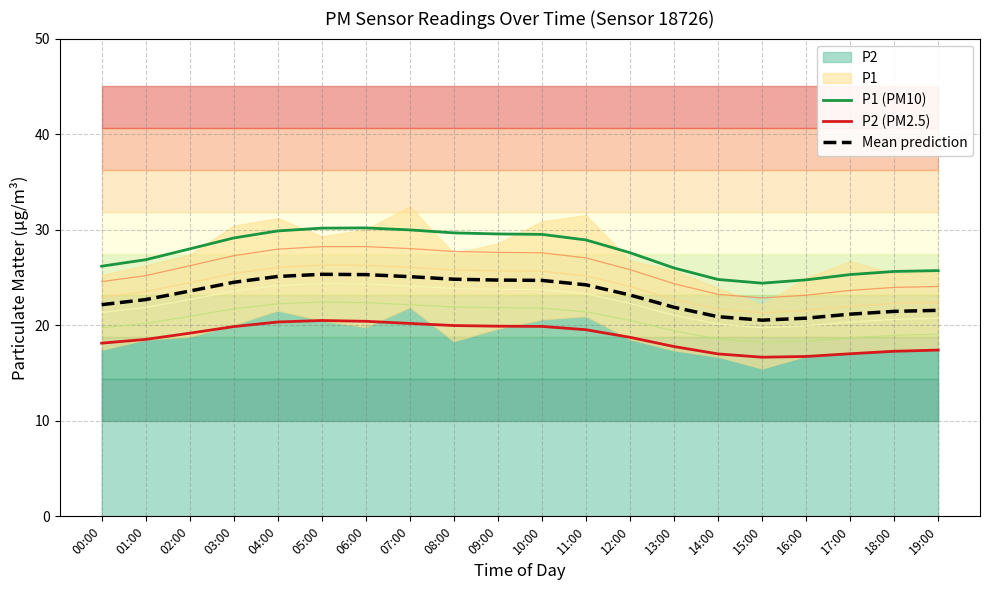

What is the sum of the P1 (PM10) values at 07:00 and 09:00?

59.5